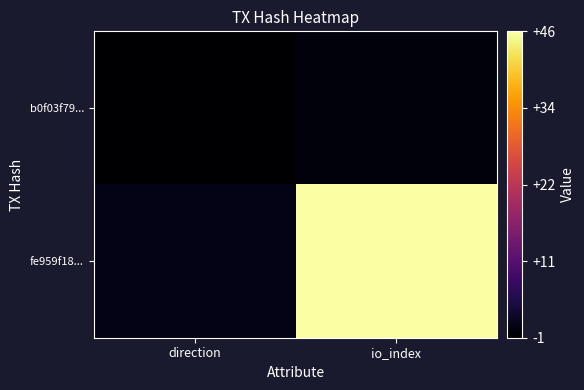

Reading right to left, transcribe all the data shown in this chart.

b0f03f79...: io_index=0	direction=-1
fe959f18...: io_index=46	direction=1